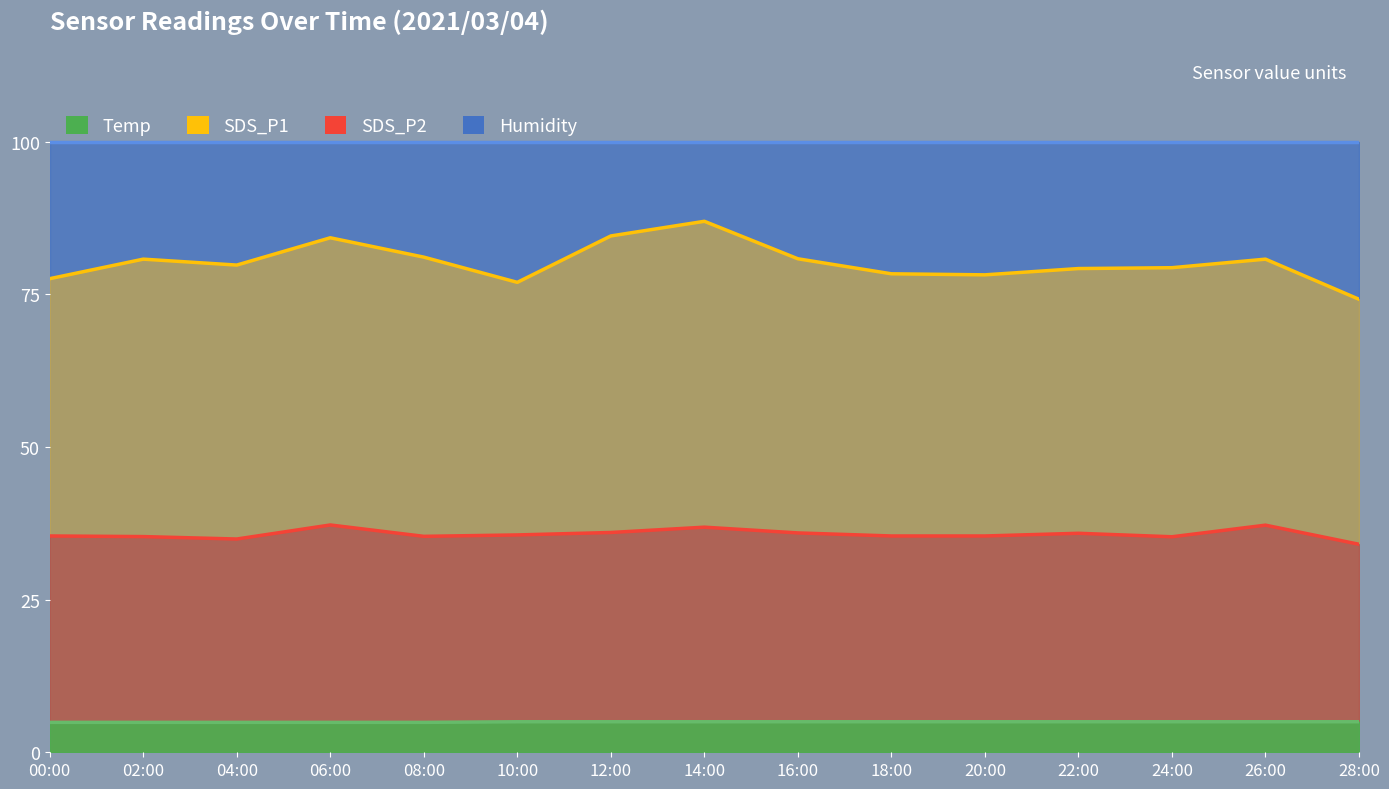

Which label corresponds to the largest value in the chart?

14:00